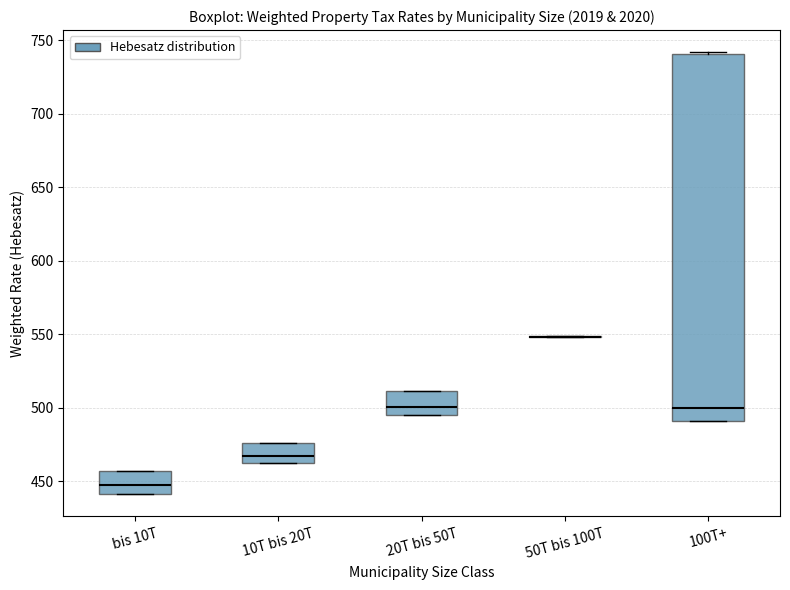

Where is the lower edge of the box for bis 10T on the y-axis? The values are not printed on the chart, so give them approximately, as read against the axis.

440